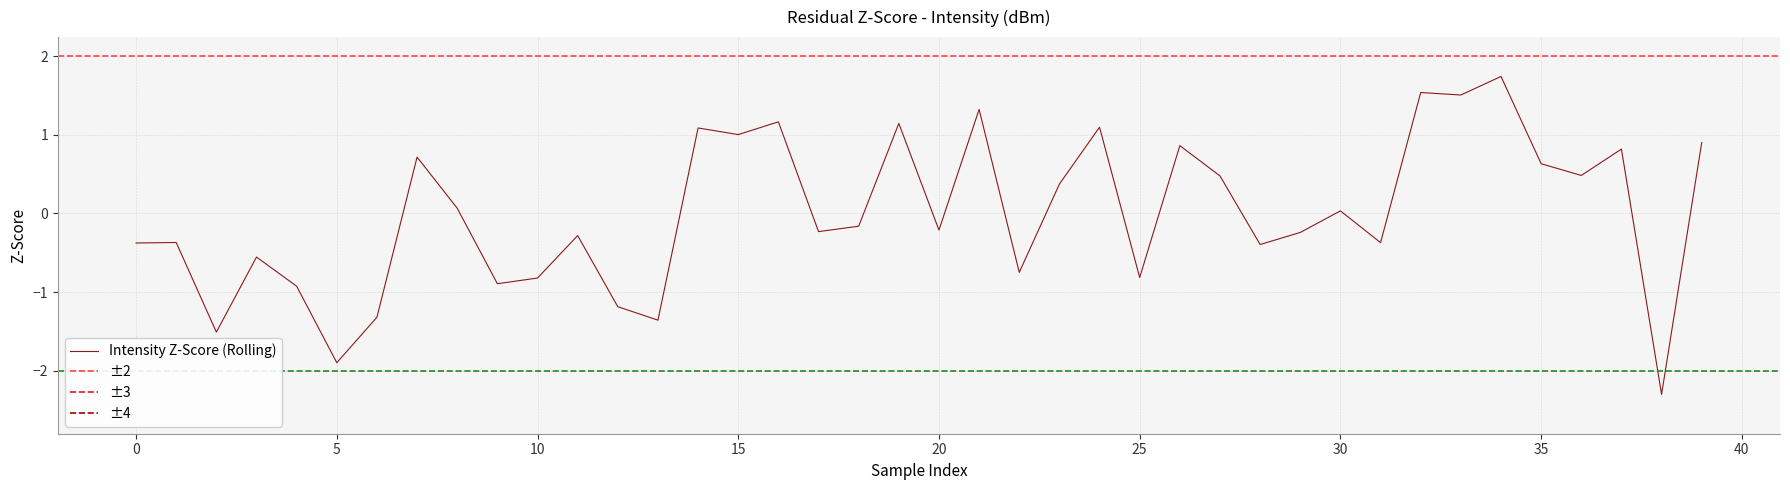

The value at 27 is 0.1. True or false?

False